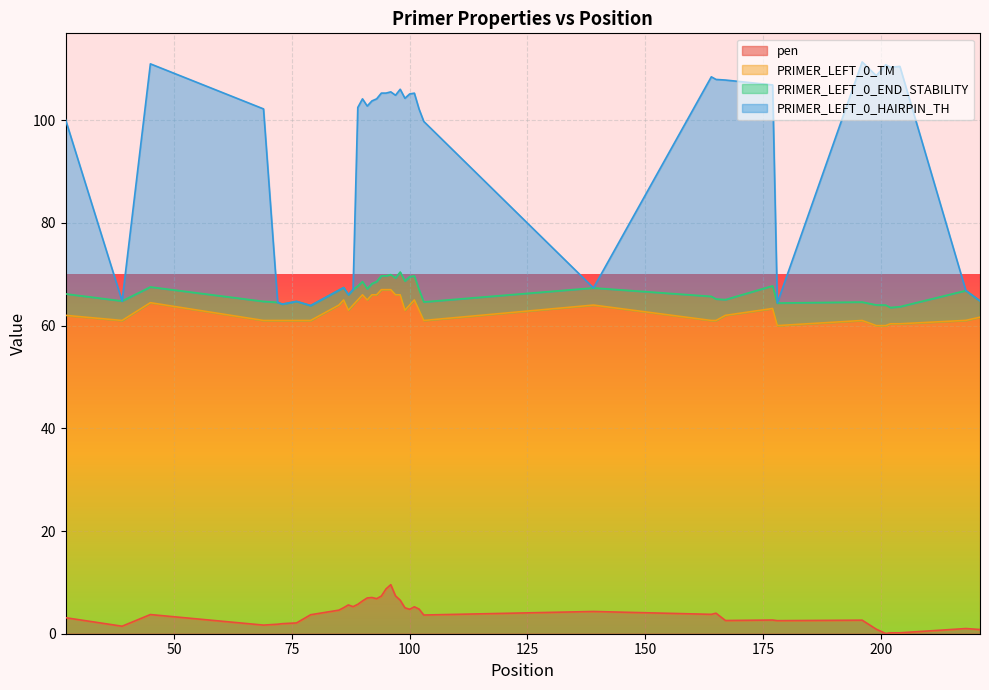

What is the difference between the maximum and minimum values in the PRIMER_LEFT_0_HAIRPIN_TH series?

47.4